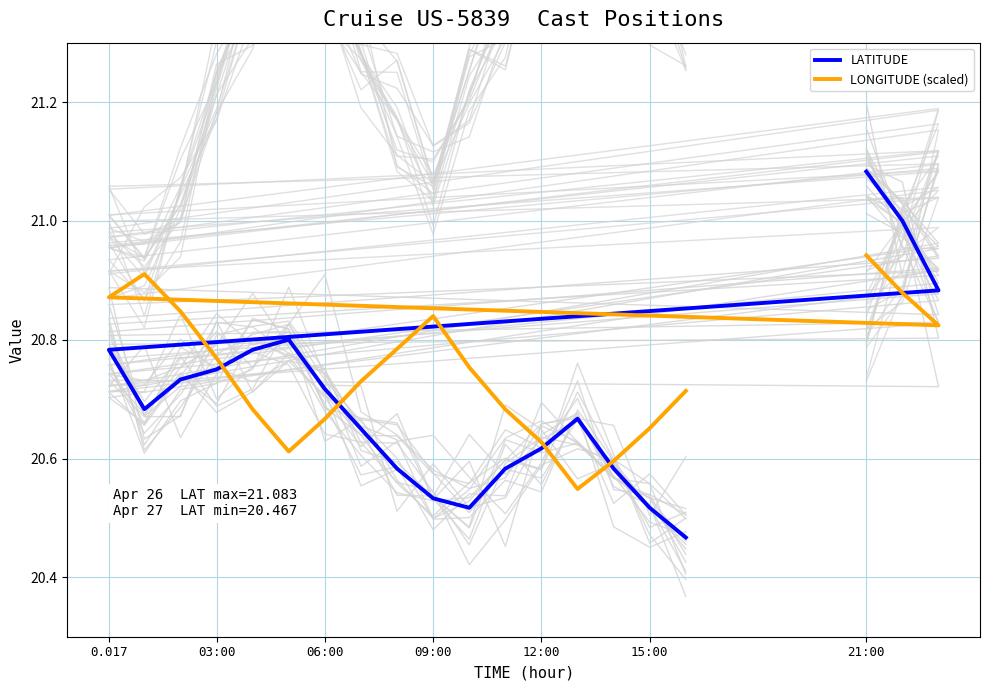

What is the smallest value displayed?

20.5